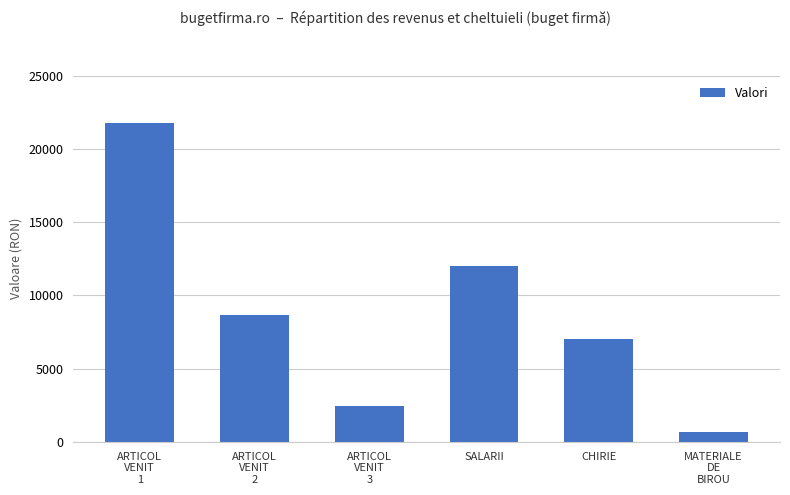

At which label is the value closest to 11206?

SALARII